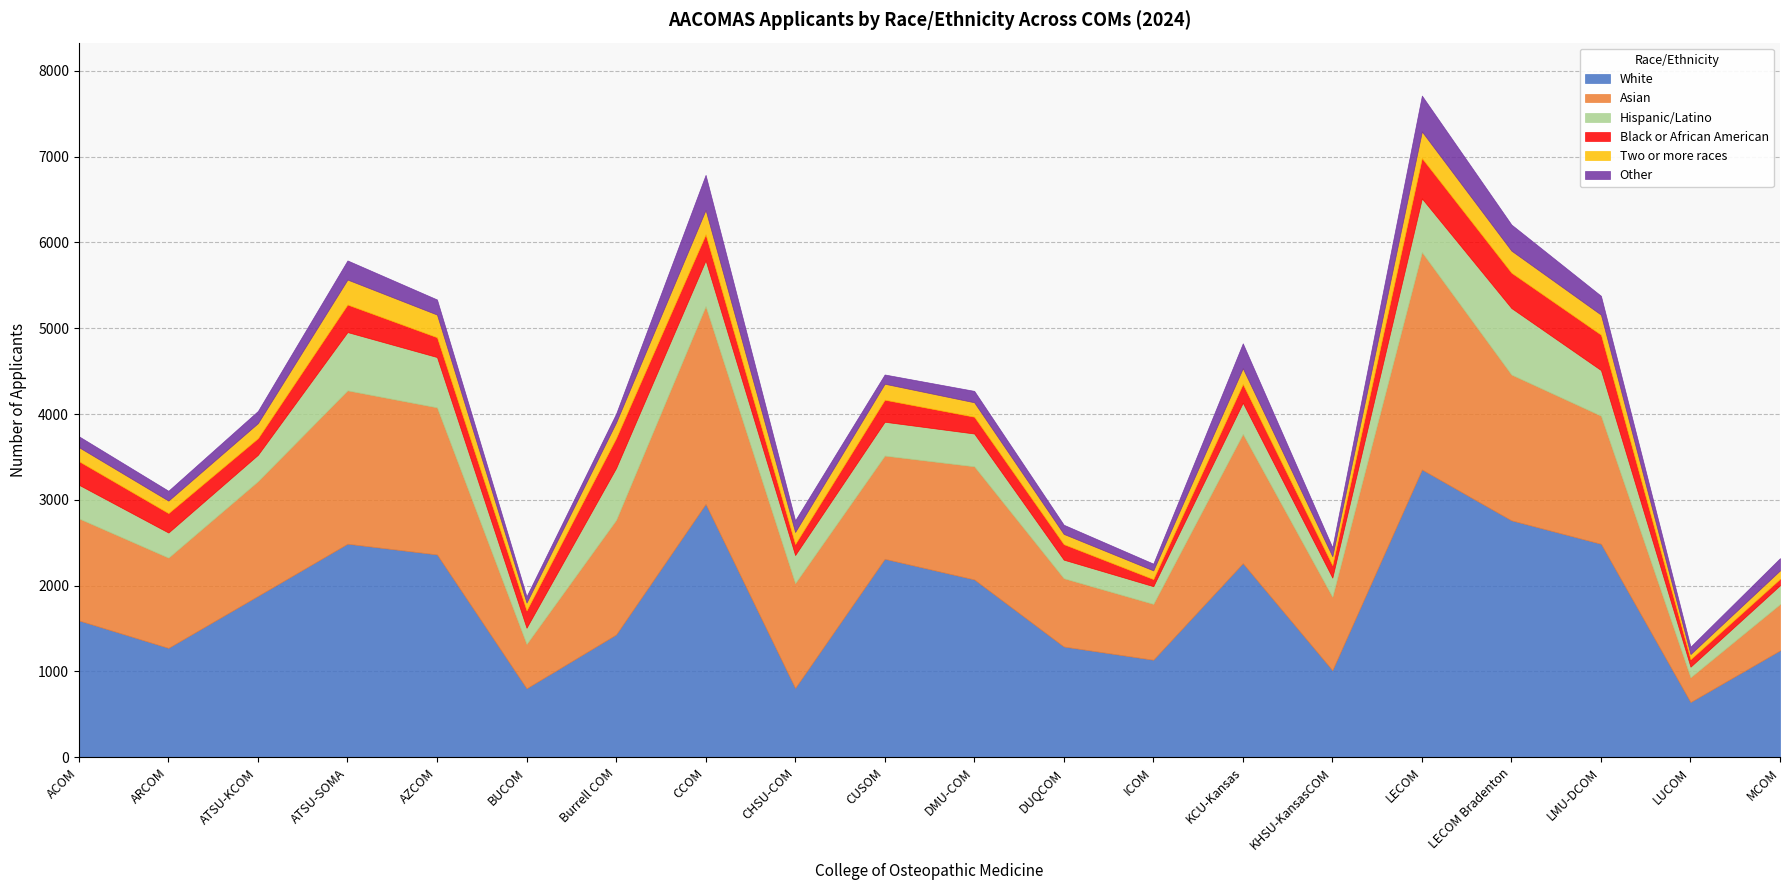

Where is the first local minimum for Black or African American?

ATSU-KCOM